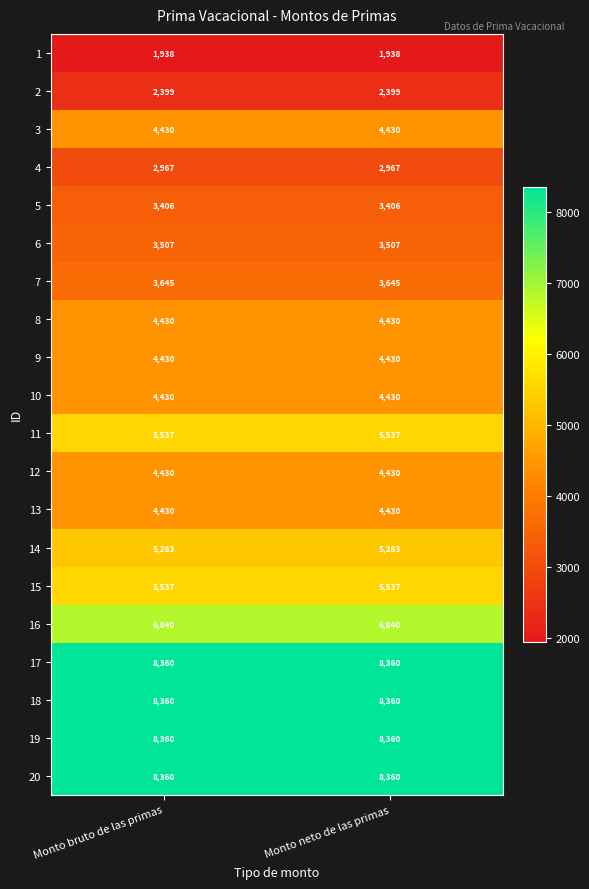

The value of 15 at Monto bruto de las primas is 1259. True or false?

False